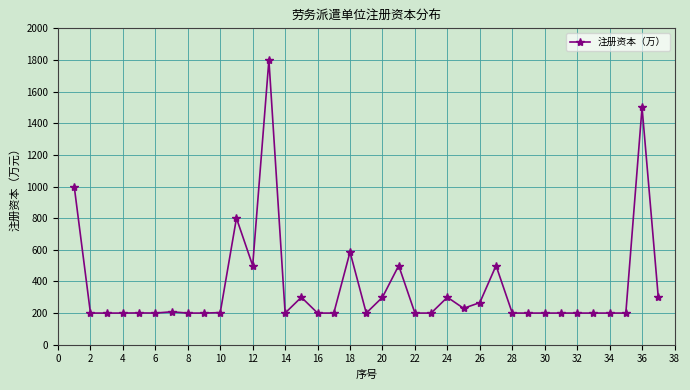

What is the average value?

365